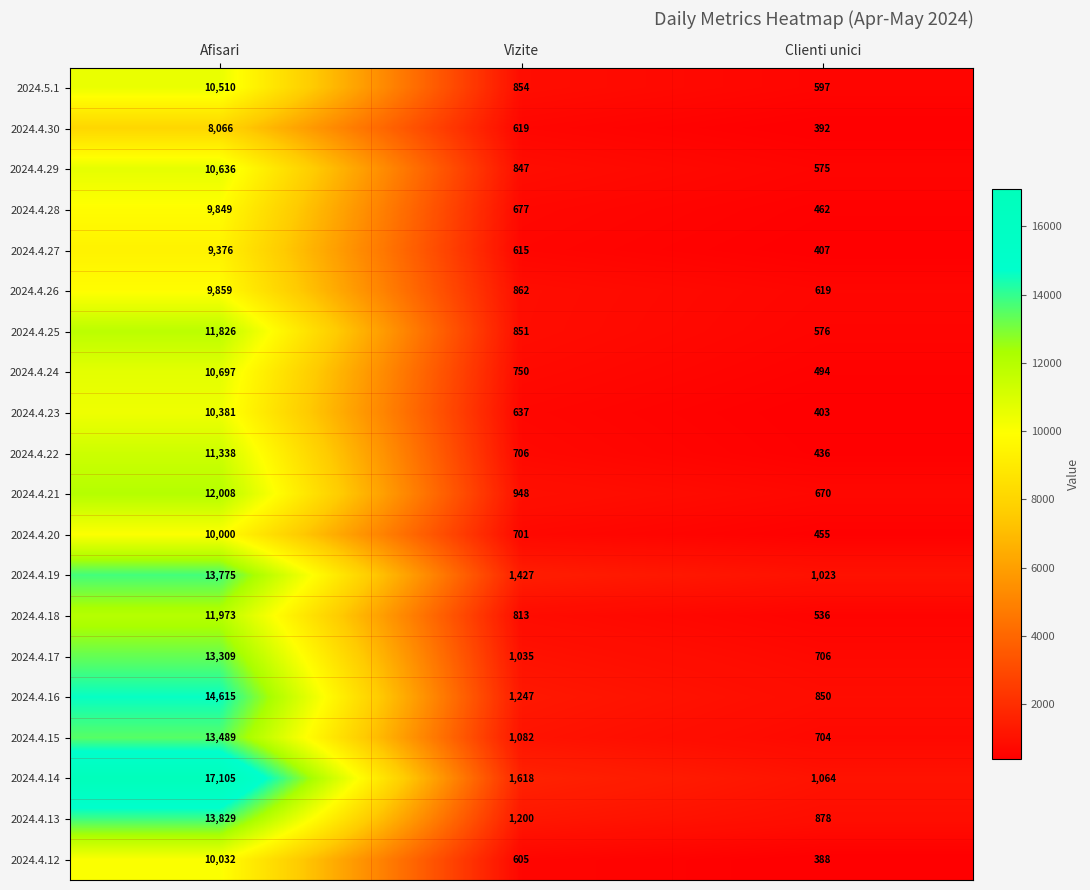

How many data points does each series have?

3